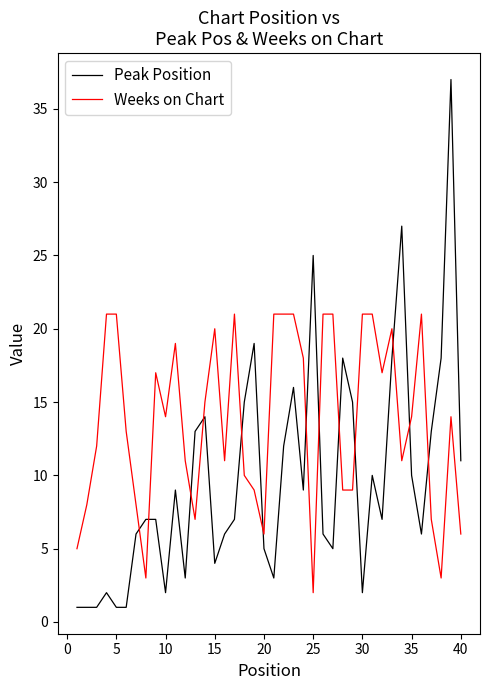

List the series in order of their peak value, lowest first.

Weeks on Chart, Peak Position